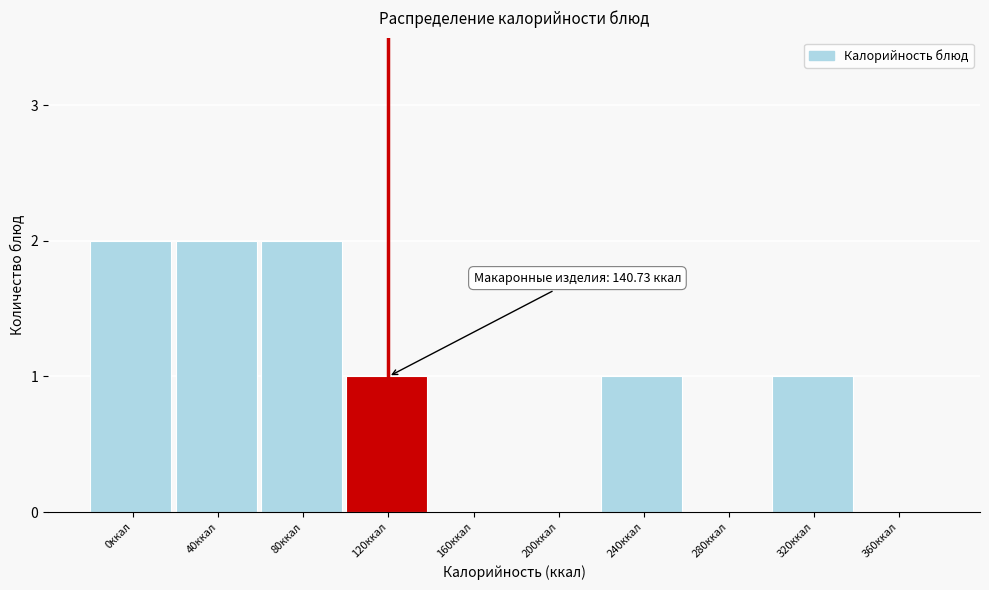

Reading left to right, transcribe all the data shown in this chart.

0ккал=2	40ккал=2	80ккал=2	120ккал=1	160ккал=0	200ккал=0	240ккал=1	280ккал=0	320ккал=1	360ккал=0